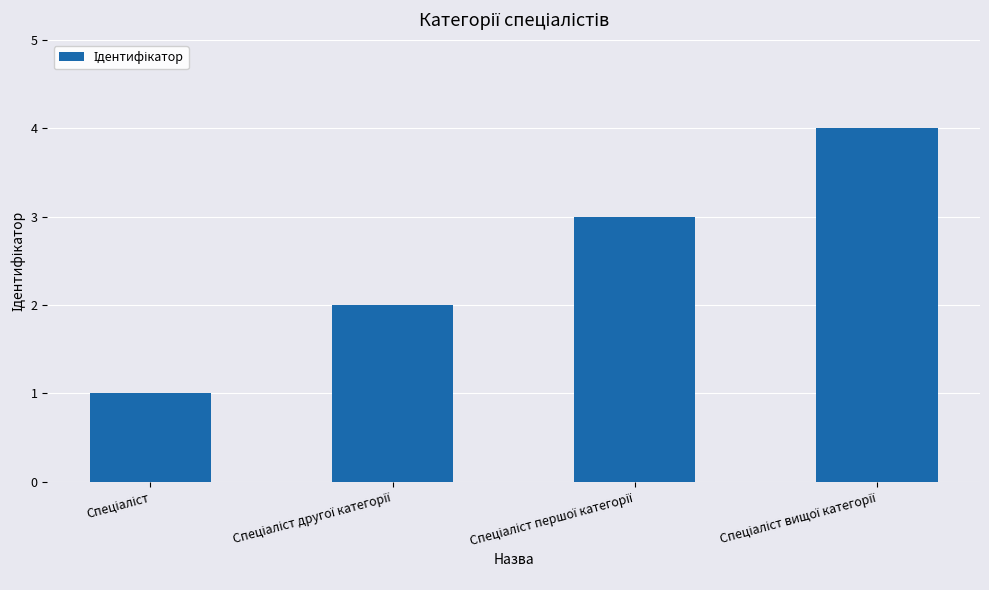

What is the sum of all values?

10